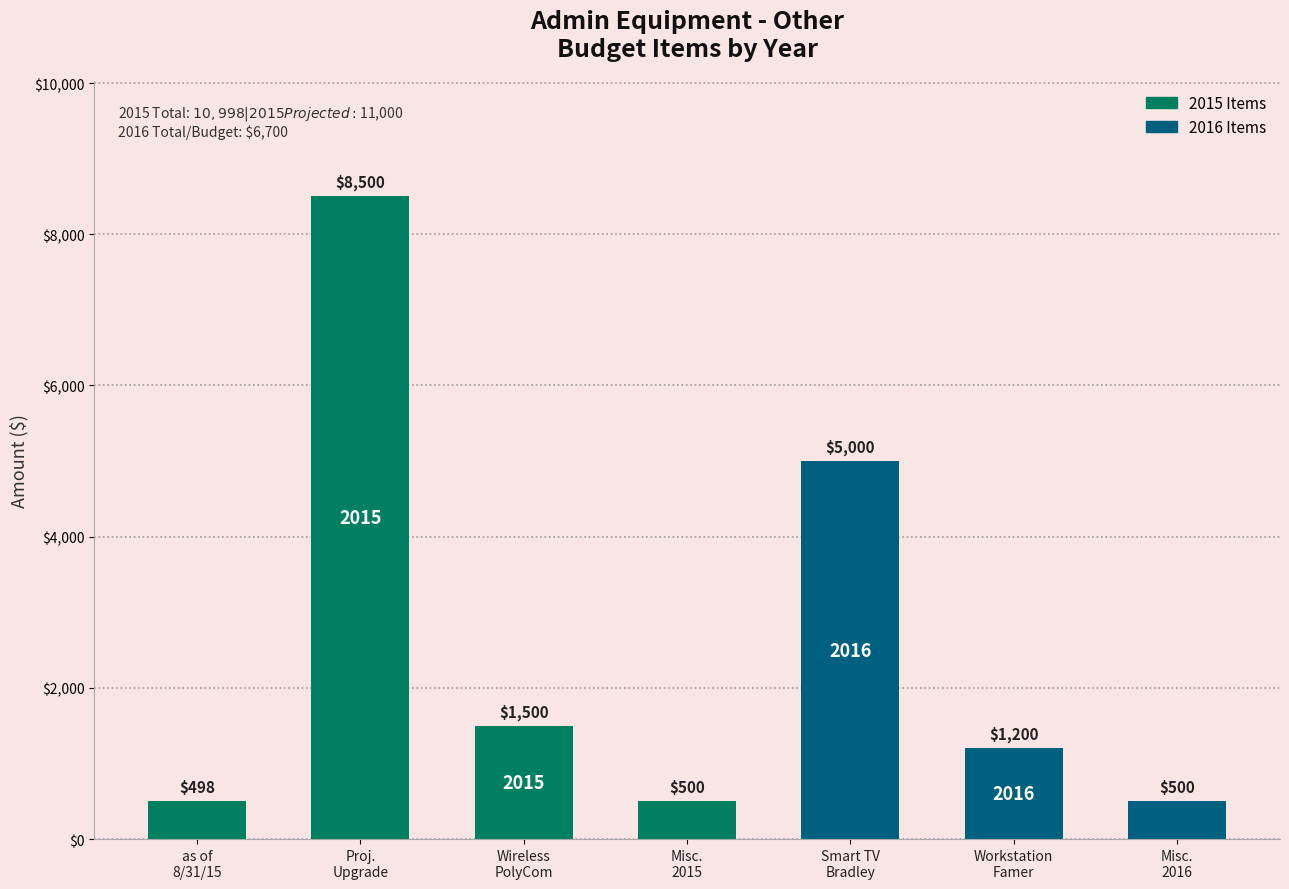

What position from the right is Misc.
2016?

1